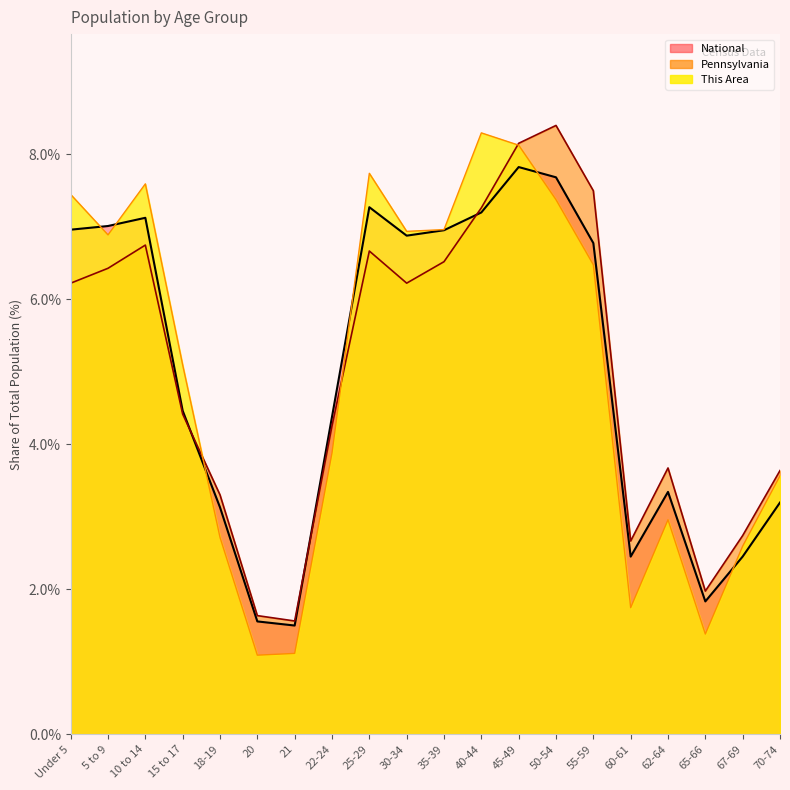

Which series ends up on top after the final intersection of National and This Area?

This Area